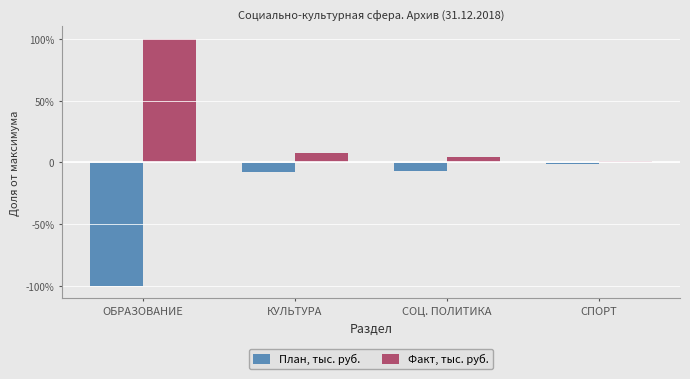

Rank the series by their maximum value, from lowest to highest.

План, тыс. руб., Факт, тыс. руб.